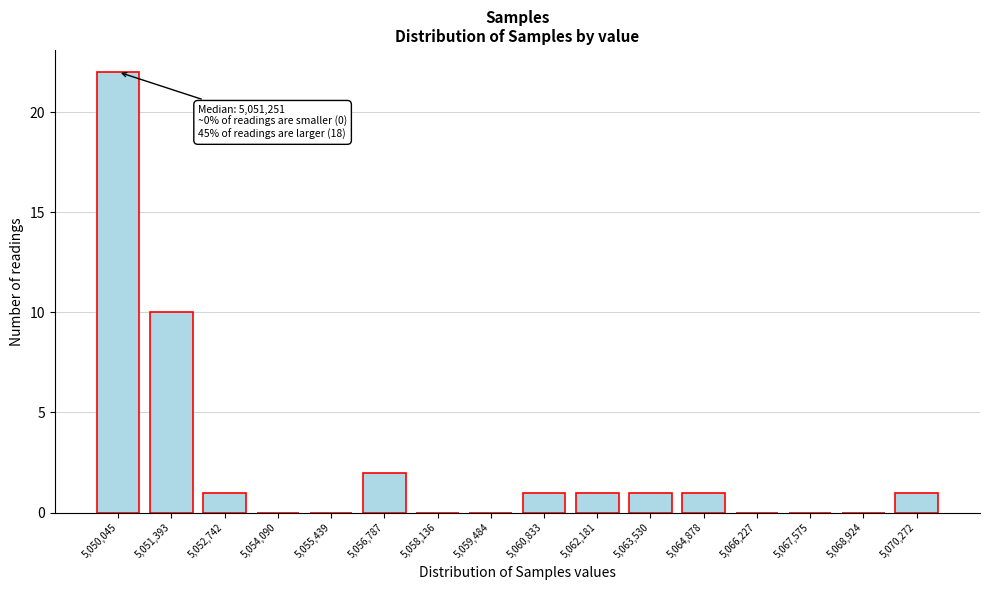

Reading left to right, list all the values displayed in this chart.

5,050,045=22	5,051,393=10	5,052,742=1	5,054,090=0	5,055,439=0	5,056,787=2	5,058,136=0	5,059,484=0	5,060,833=1	5,062,181=1	5,063,530=1	5,064,878=1	5,066,227=0	5,067,575=0	5,068,924=0	5,070,272=1